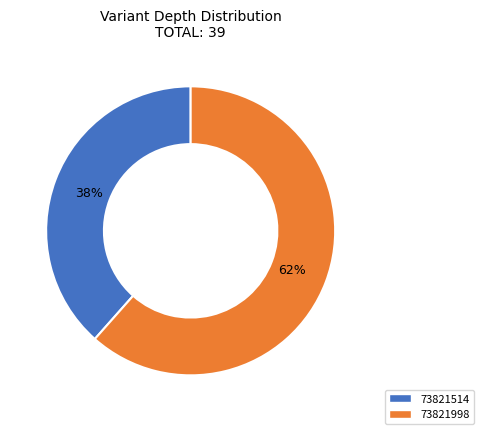

To the nearest percent, what portion does 73821998 represent?

62%